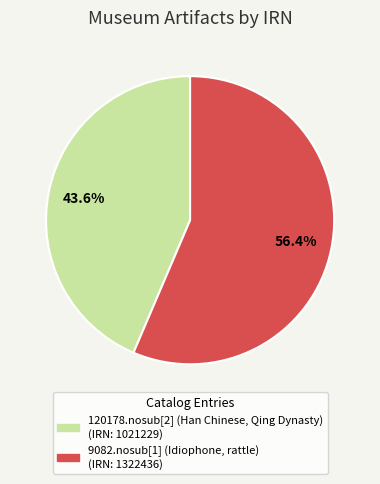

To the nearest percent, what portion does 9082.nosub[1] (Idiophone, rattle) represent?

56%